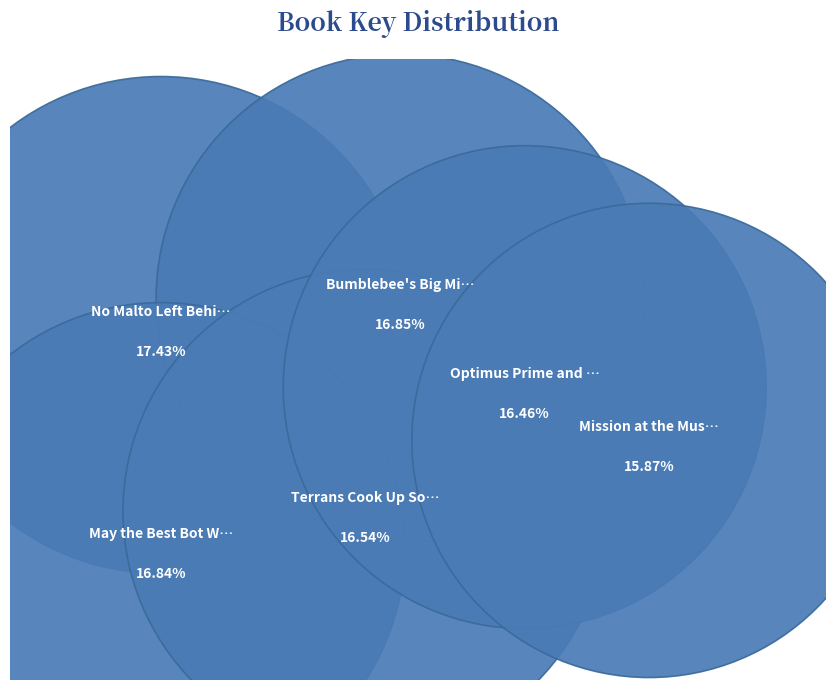

To the nearest percent, what portion does Bumblebee's Big Mission represent?

17%